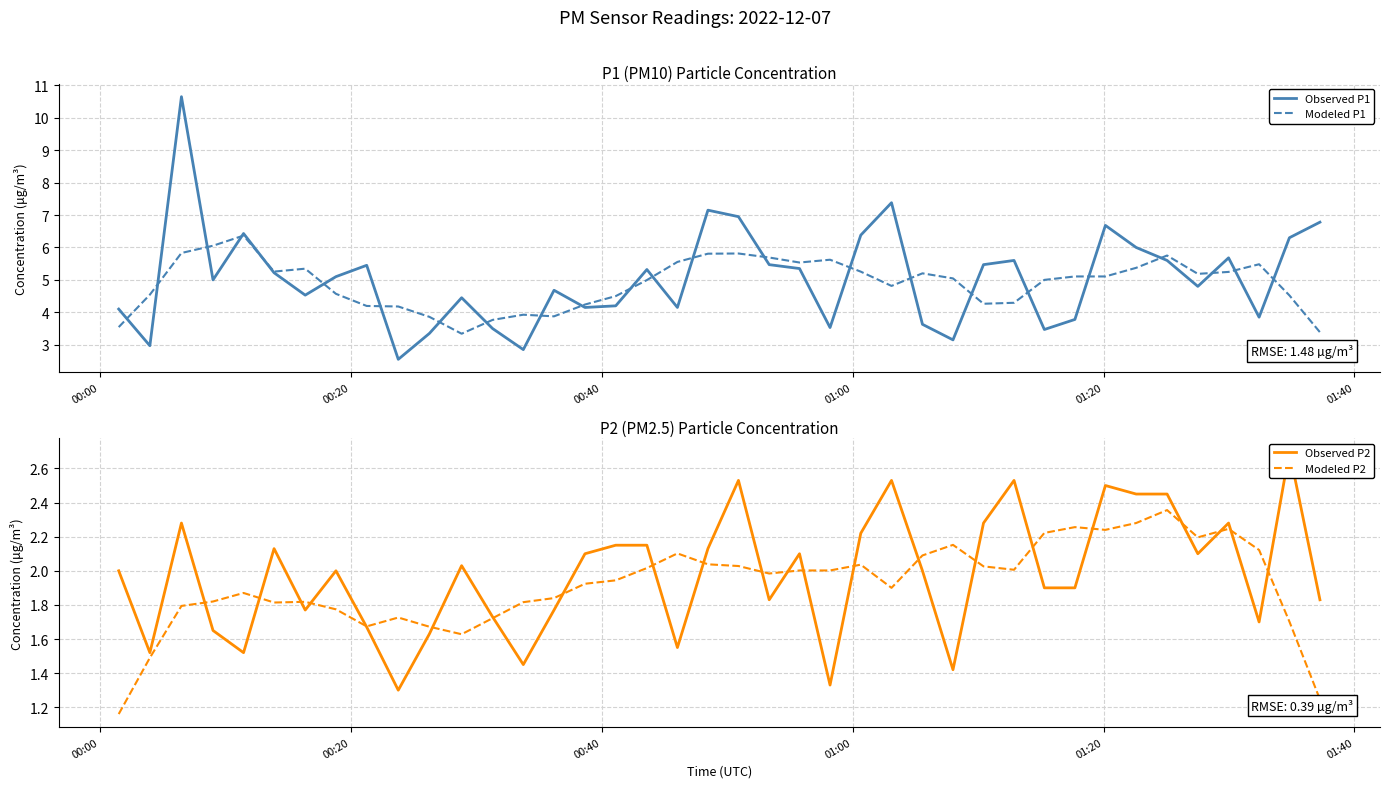

What is the lowest value of the Modeled P1 series?

3.3